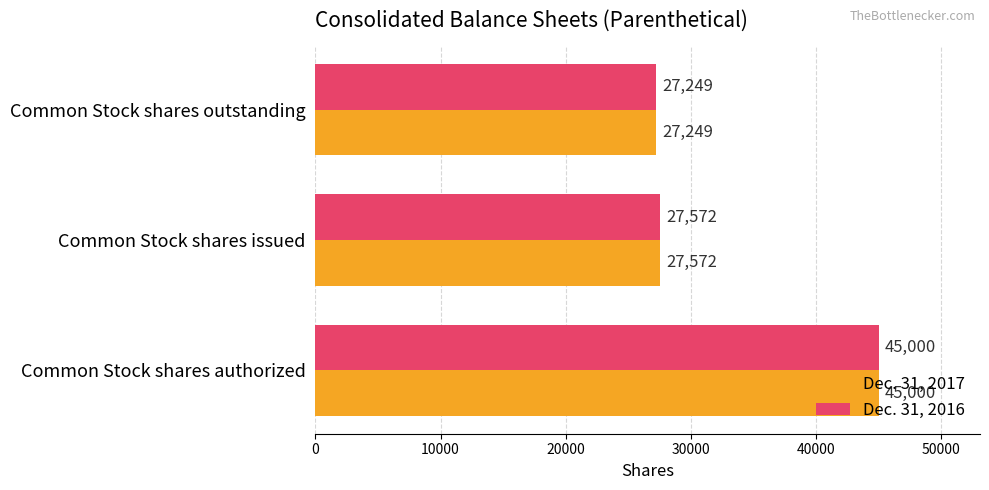

Is it true that Dec. 31, 2016 equals 27572 at Common Stock shares issued?

True